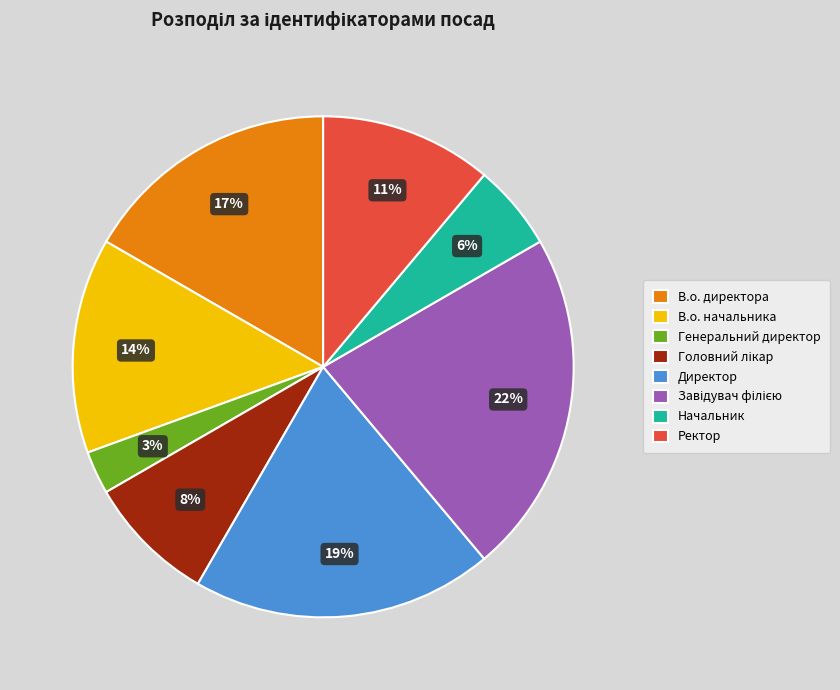

Is the sum of Генеральний директор and Начальник greater than half?

No